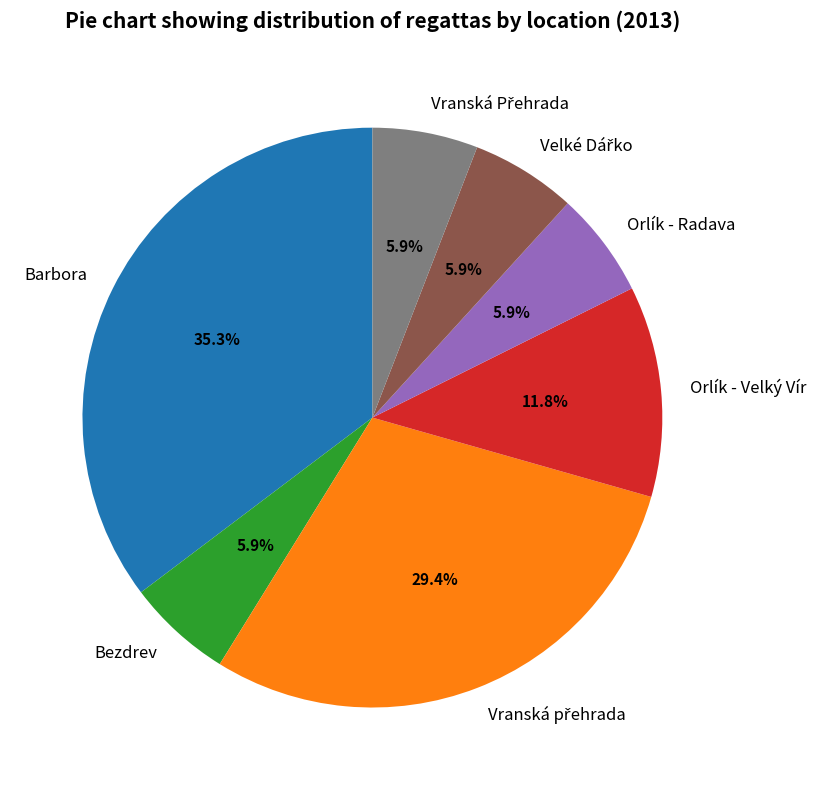

Does Bezdrev account for over 50% of the chart?

No